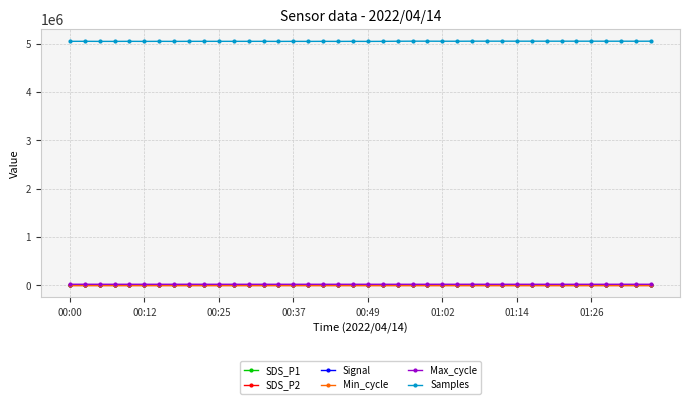

Which series has the largest range (max minus min)?

Samples